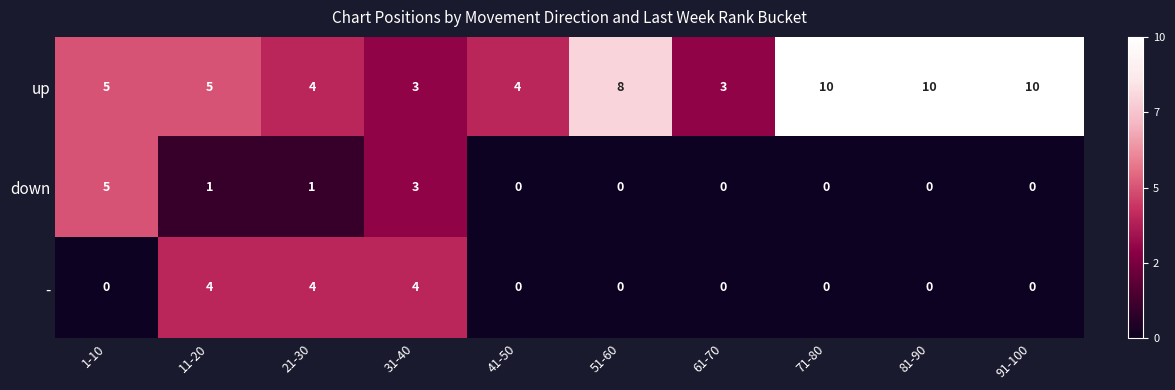

What is the maximum value shown in the chart?

10